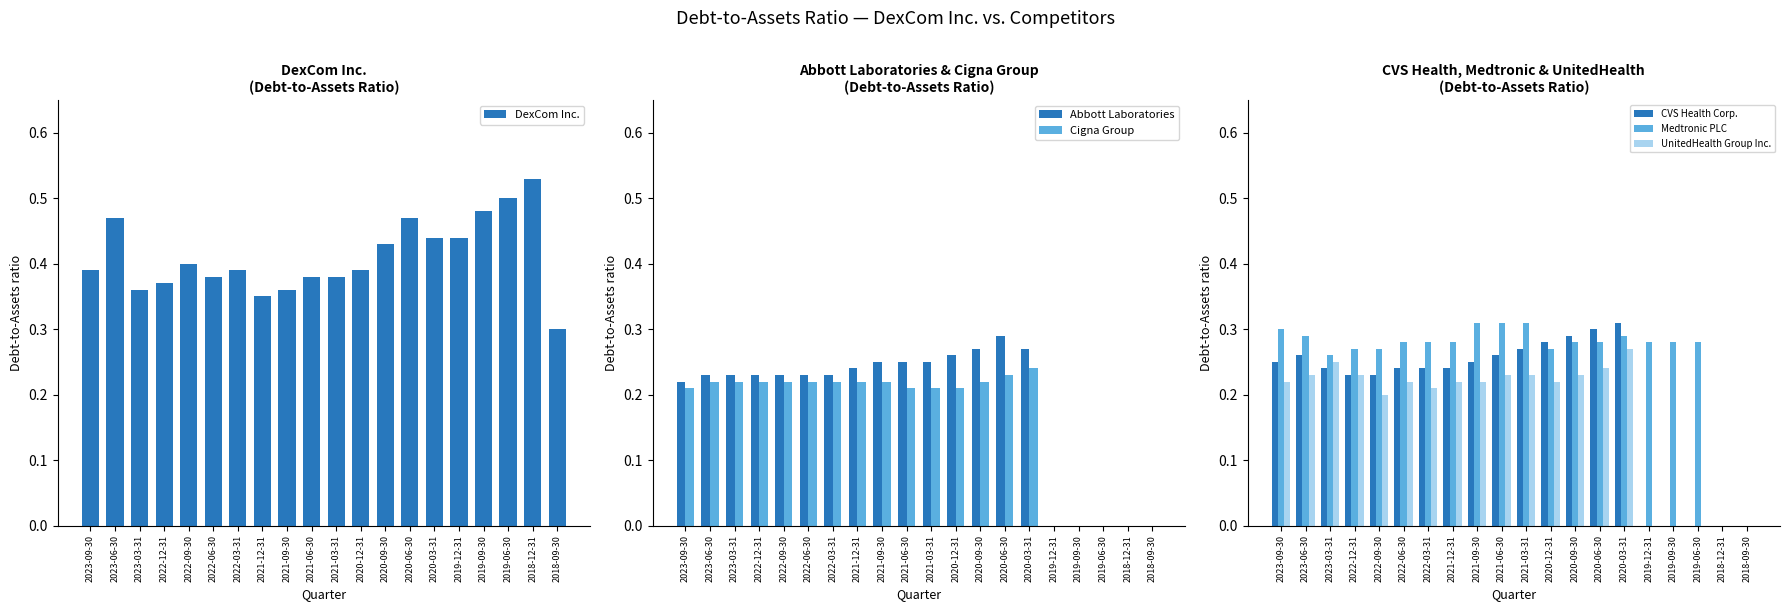

Reading right to left, extract all data points from this chart.

DexCom Inc.: 0.3	0.5	0.5	0.5	0.4	0.4	0.5	0.4	0.4	0.4	0.4	0.4	0.3	0.4	0.4	0.4	0.4	0.4	0.5	0.4
Abbott Laboratories: 0.0	0.0	0.0	0.0	0.0	0.3	0.3	0.3	0.3	0.2	0.2	0.2	0.2	0.2	0.2	0.2	0.2	0.2	0.2	0.2
Cigna Group: 0.0	0.0	0.0	0.0	0.0	0.2	0.2	0.2	0.2	0.2	0.2	0.2	0.2	0.2	0.2	0.2	0.2	0.2	0.2	0.2
CVS Health Corp.: 0.0	0.0	0.0	0.0	0.0	0.3	0.3	0.3	0.3	0.3	0.3	0.2	0.2	0.2	0.2	0.2	0.2	0.2	0.3	0.2
Medtronic PLC: 0.0	0.0	0.3	0.3	0.3	0.3	0.3	0.3	0.3	0.3	0.3	0.3	0.3	0.3	0.3	0.3	0.3	0.3	0.3	0.3
UnitedHealth Group Inc.: 0.0	0.0	0.0	0.0	0.0	0.3	0.2	0.2	0.2	0.2	0.2	0.2	0.2	0.2	0.2	0.2	0.2	0.2	0.2	0.2